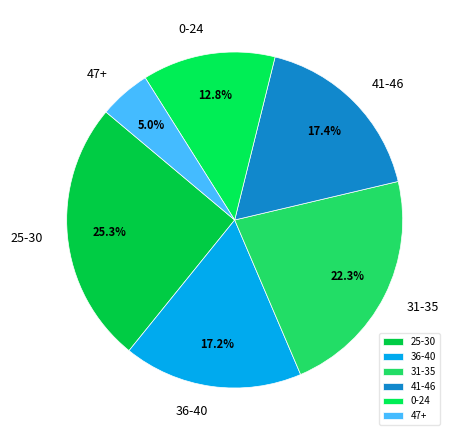

Between 25-30 and 47+, which is larger?

25-30